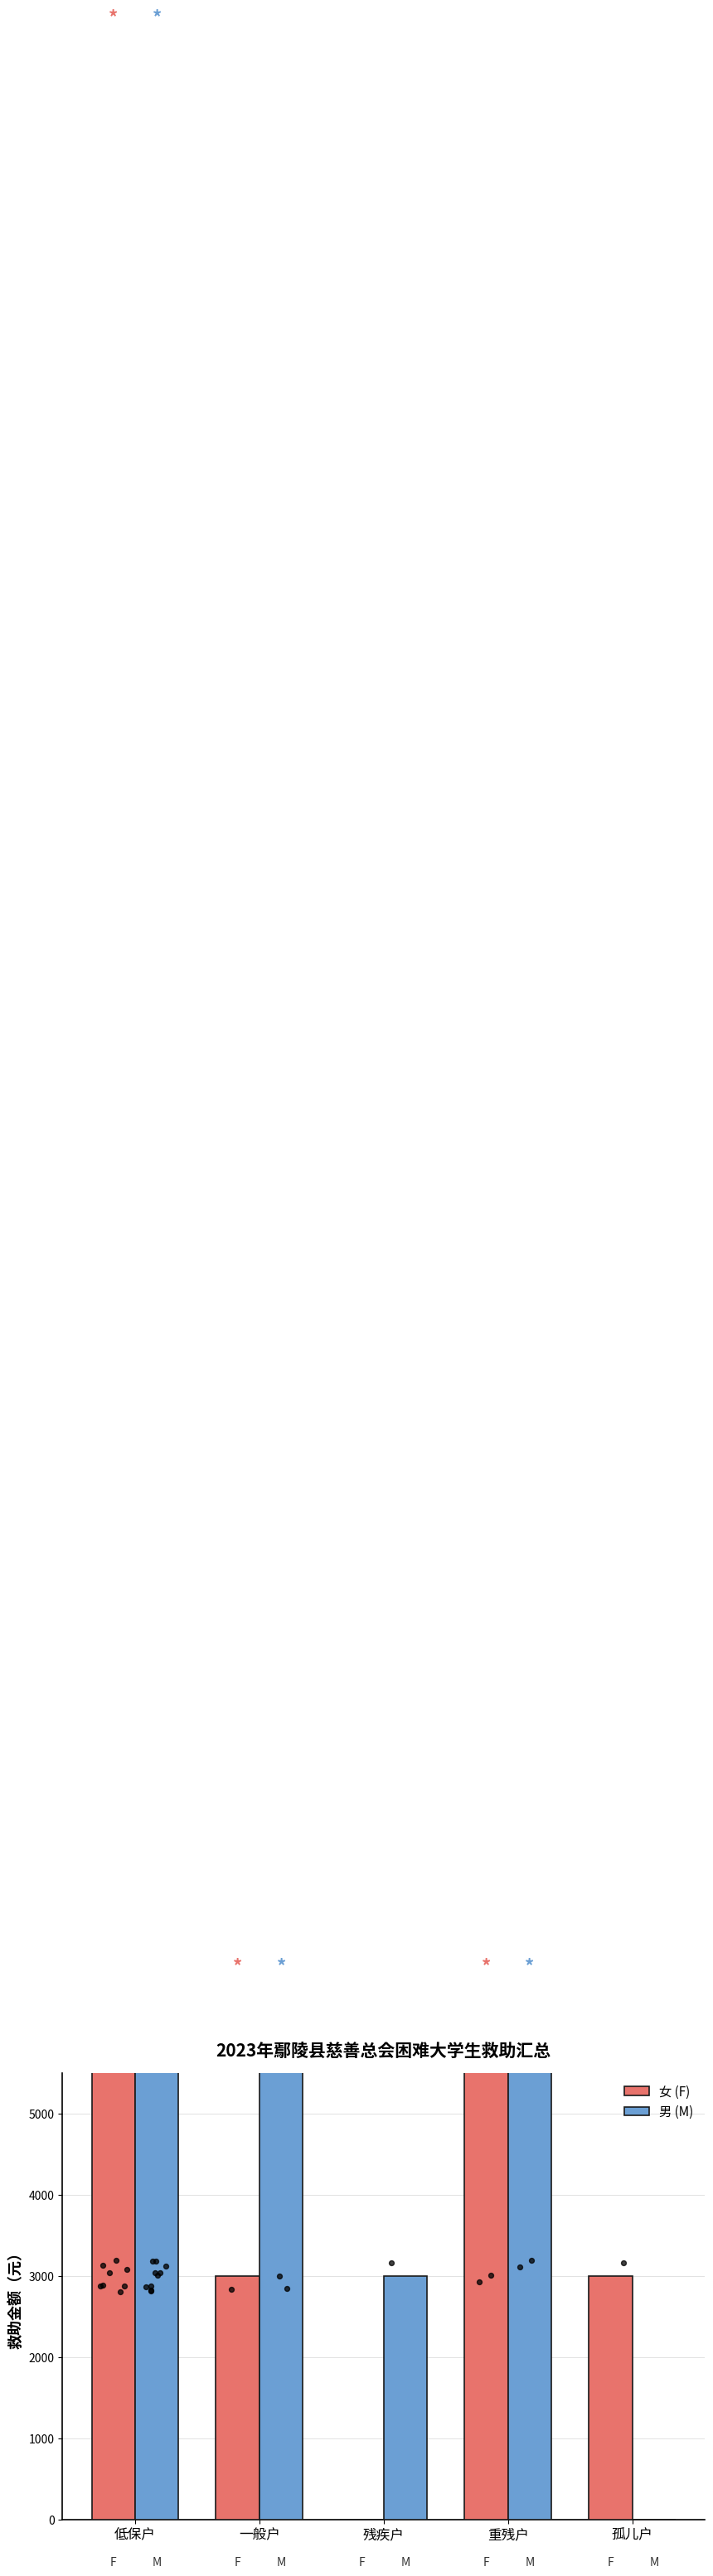

Which series reaches the minimum Y coordinate?

女 (F)